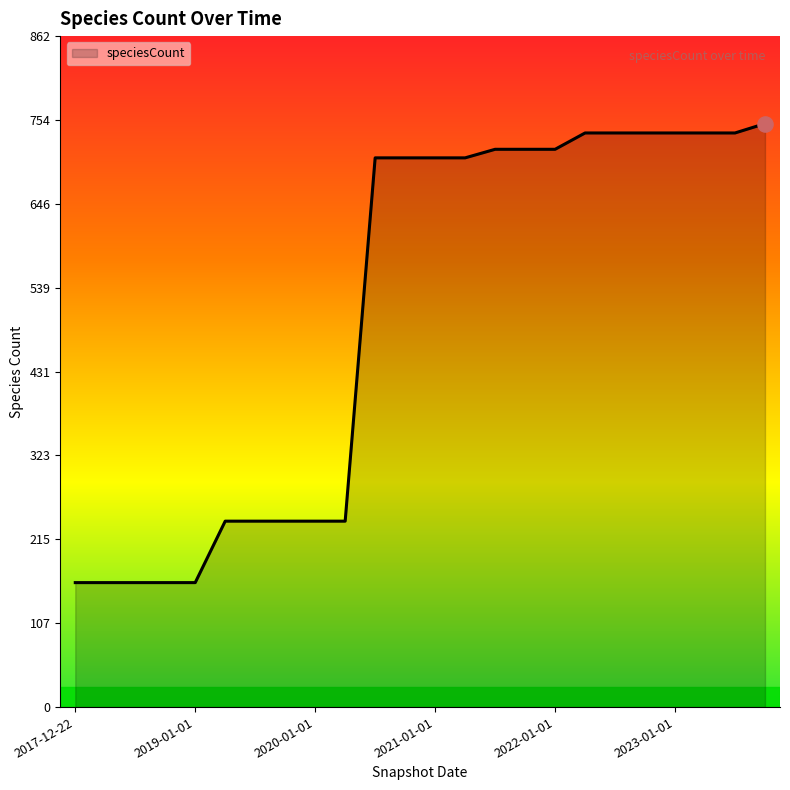

What is the maximum value shown in the chart?

750